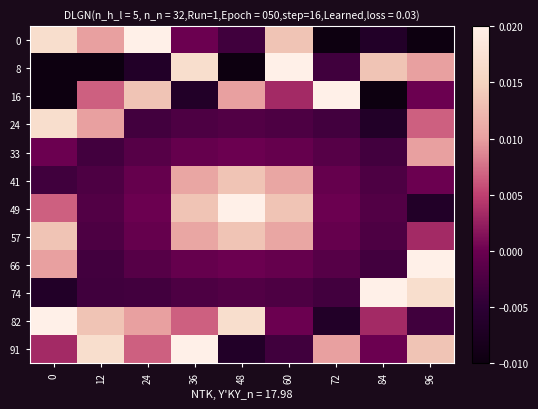

Rank the series at 24 from highest to lowest value.

0, 16, 82, 91, 49, 41, 57, 33, 66, 24, 74, 8